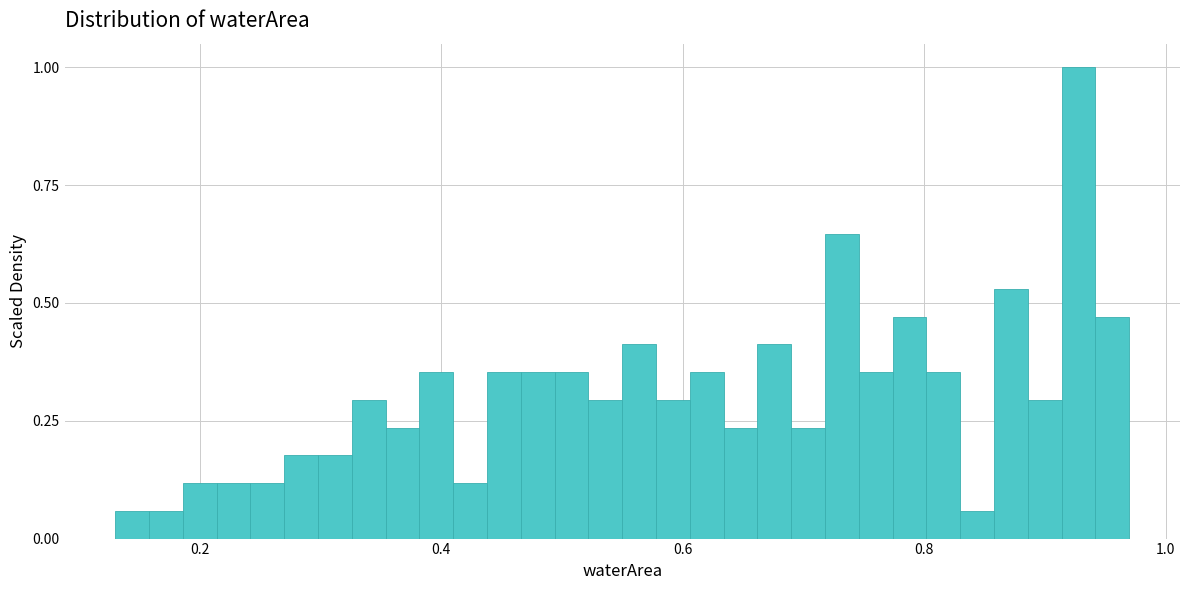

Read against the x-axis, roughly where is the centre of the tallest bar?

0.92